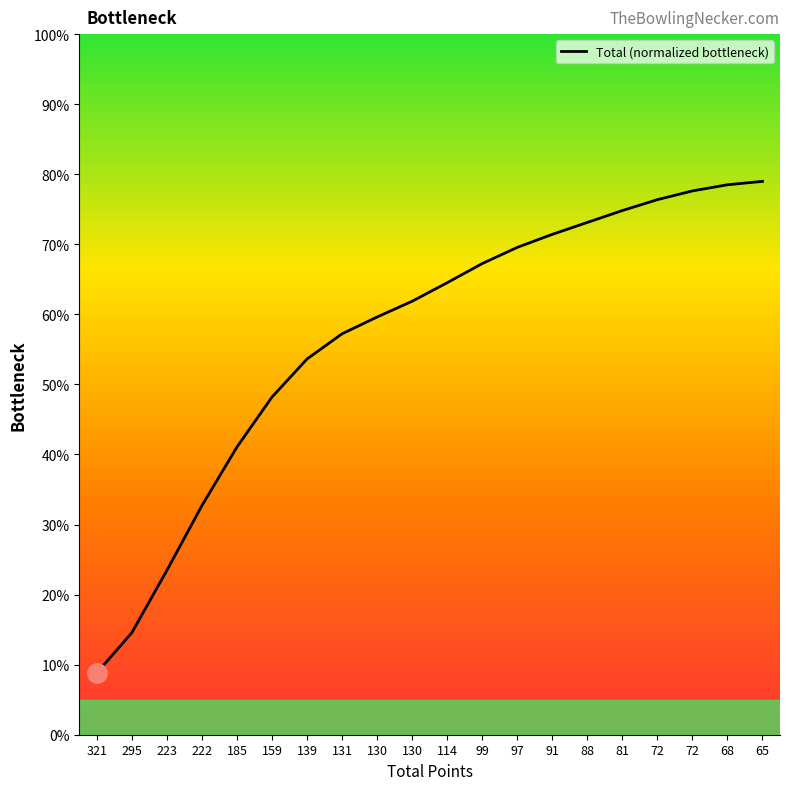

What is the difference between the maximum and minimum values?

70.2